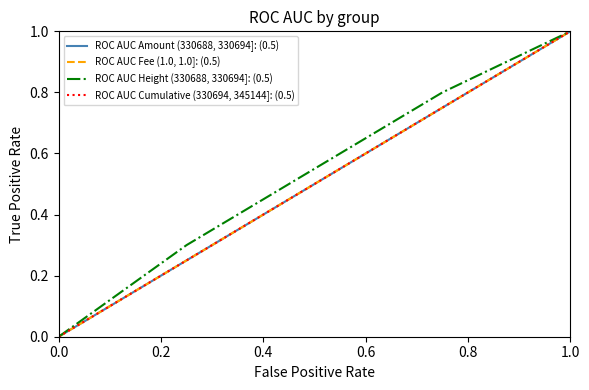

True or false: ROC AUC Cumulative (330694, 345144]: (0.5) has more than 2 points higher than both neighbors.

False